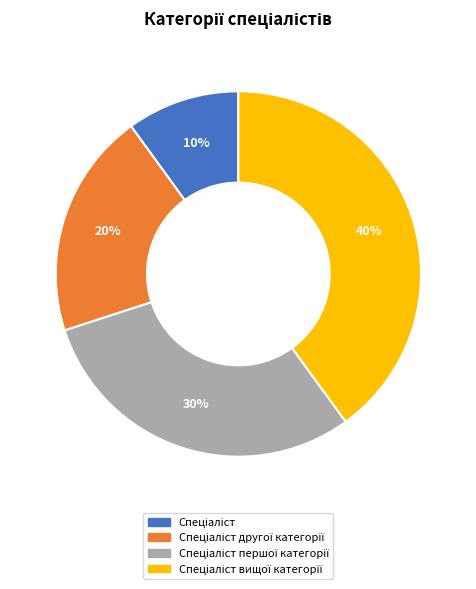

To the nearest percent, what is the average slice percentage?

25%